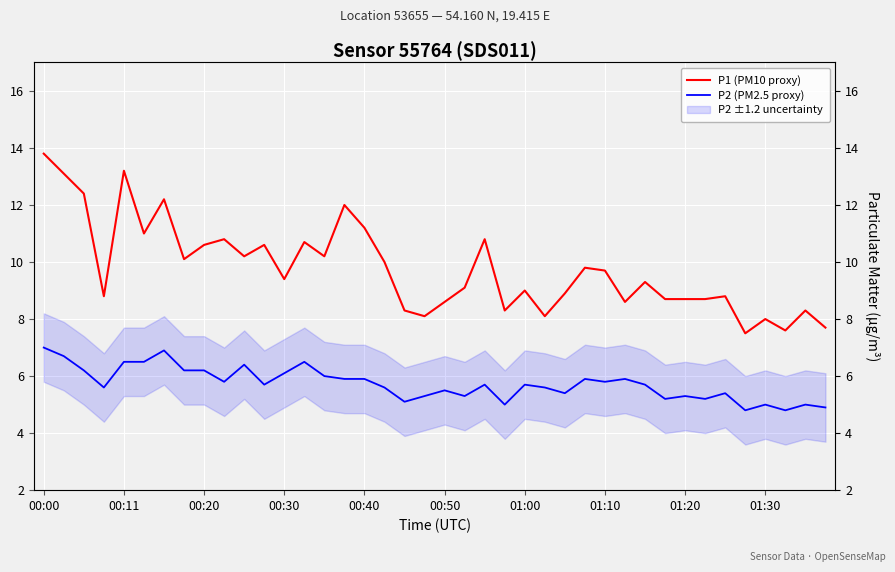

True or false: P2 (PM2.5 proxy) has a value of 5.3 at 01:20.

True